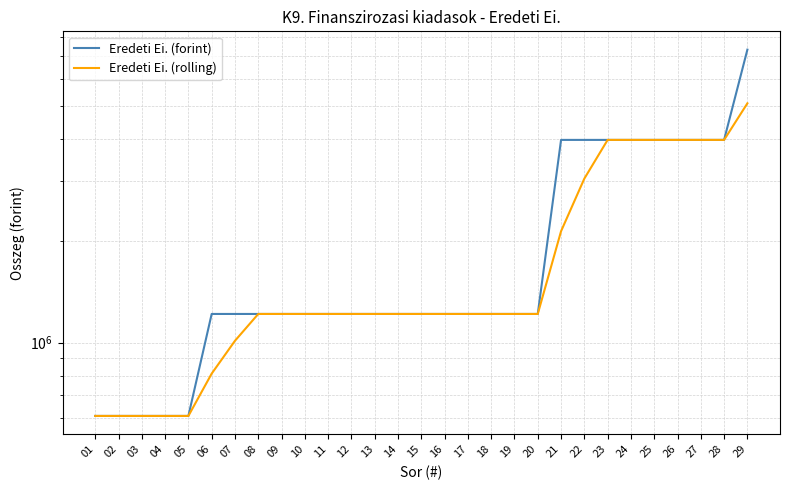

Reading left to right, list all the values displayed in this chart.

Eredeti Ei. (forint): 608000.0	608000.0	608000.0	608000.0	608000.0	1216000.0	1216000.0	1216000.0	1216000.0	1216000.0	1216000.0	1216000.0	1216000.0	1216000.0	1216000.0	1216000.0	1216000.0	1216000.0	1216000.0	1216000.0	3969200.0	3969200.0	3969200.0	3969200.0	3969200.0	3969200.0	3969200.0	3969200.0	7330400.0
Eredeti Ei. (rolling): 608000.0	608000.0	608000.0	608000.0	608000.0	810666.7	1013333.3	1216000.0	1216000.0	1216000.0	1216000.0	1216000.0	1216000.0	1216000.0	1216000.0	1216000.0	1216000.0	1216000.0	1216000.0	1216000.0	2133733.3	3051466.7	3969200.0	3969200.0	3969200.0	3969200.0	3969200.0	3969200.0	5089600.0